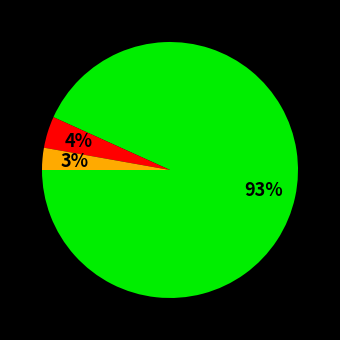

Does any single category account for the majority?

Yes